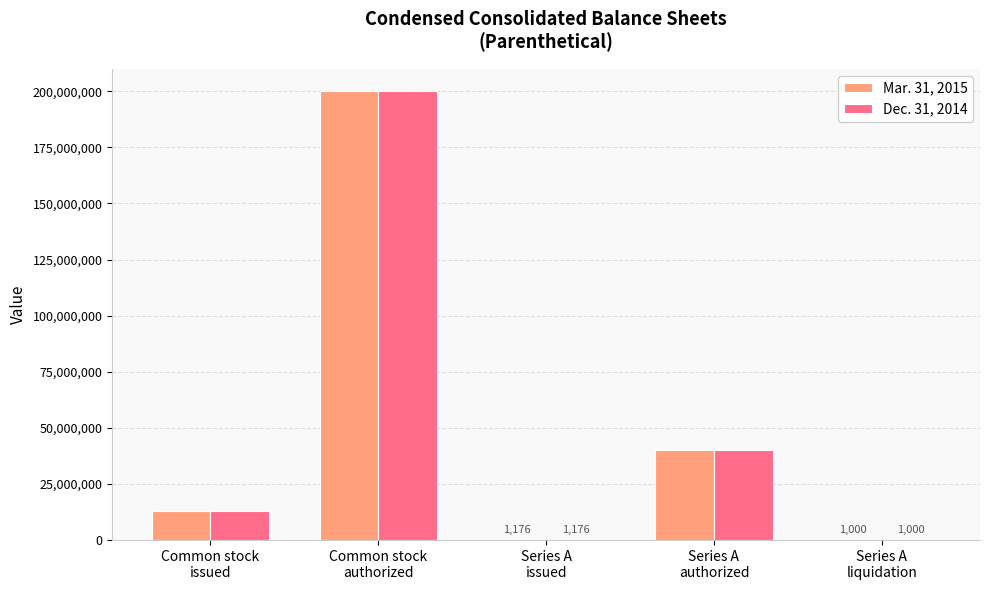

Which category has the highest value in the Mar. 31, 2015 series?

Common stock
authorized